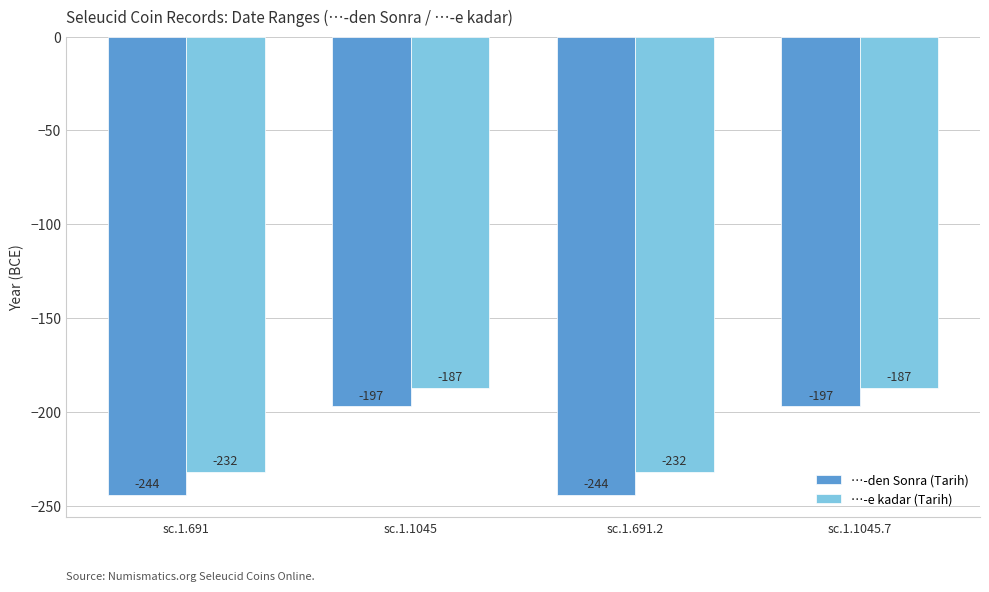

Which series has the largest range (max minus min)?

…-den Sonra (Tarih)